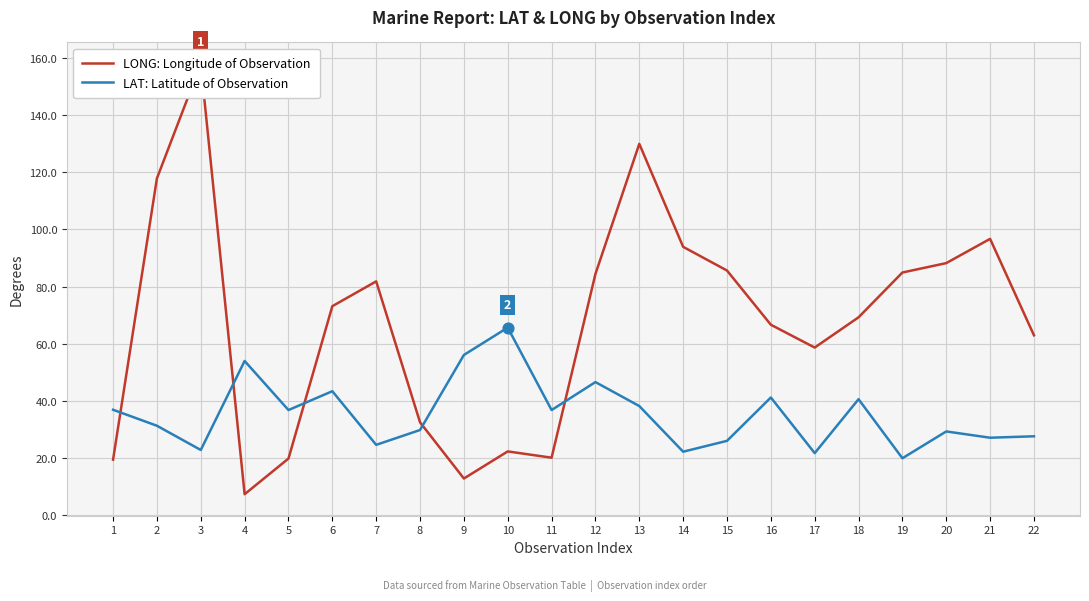

What is the total value across all series at 18?

109.7